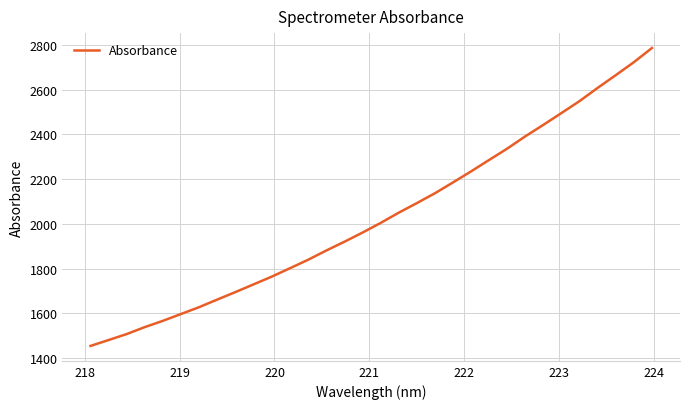

What is the minimum value shown in the chart?

1454.9